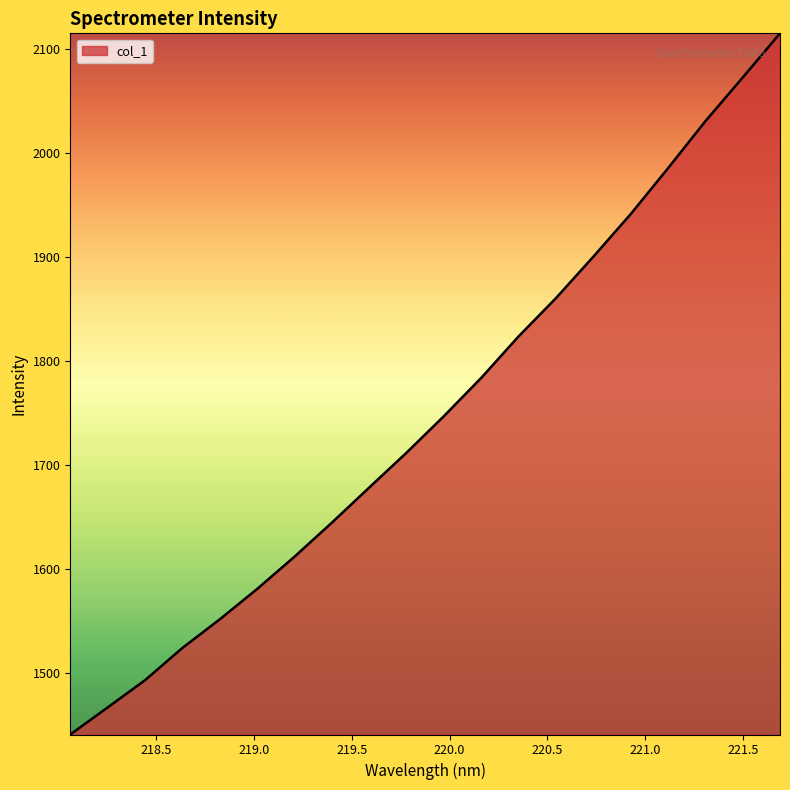

What is the maximum value shown in the chart?

2115.4